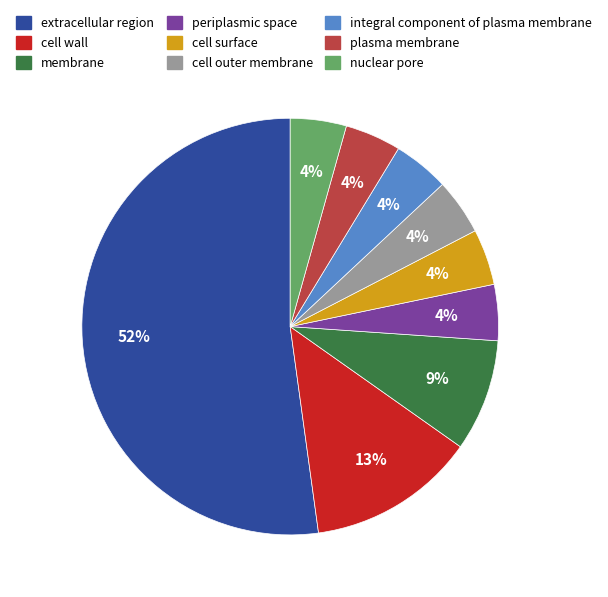

Count the number of slices in the pie.

9